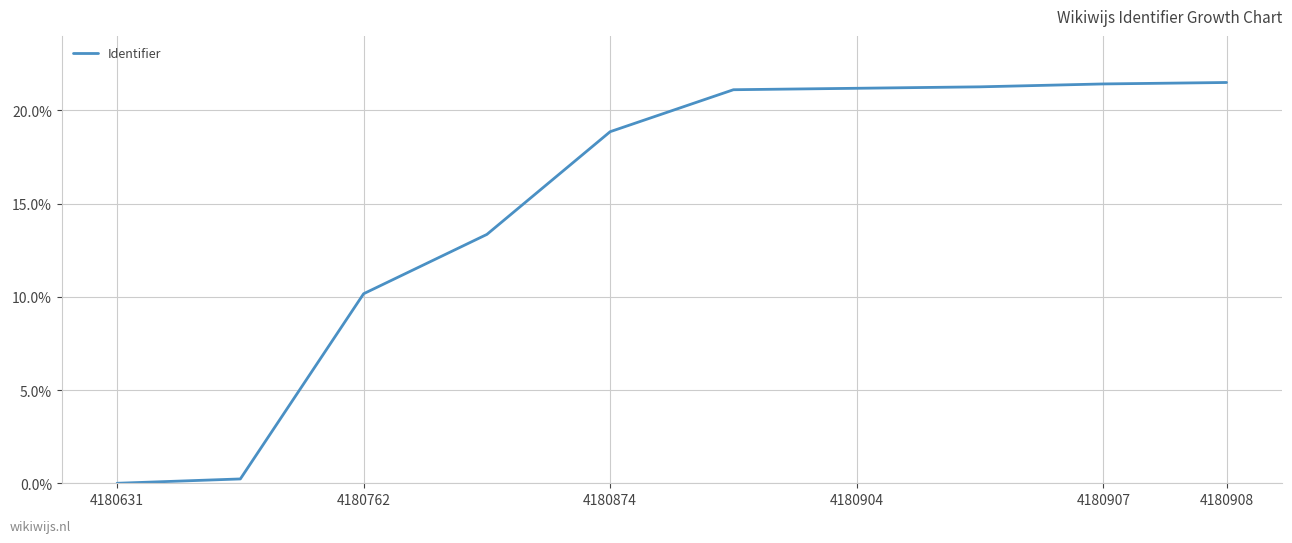

What is the maximum value shown in the chart?

21.5